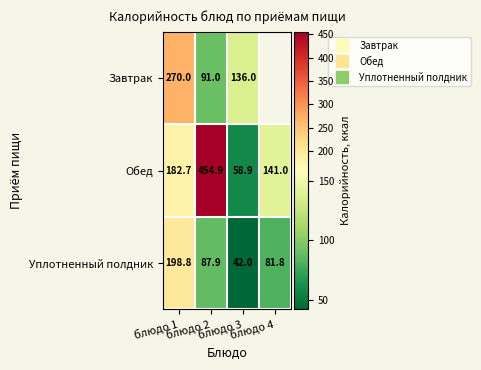

Is the value of Обед at блюдо 3 greater than the value of Уплотненный полдник at блюдо 1?

No